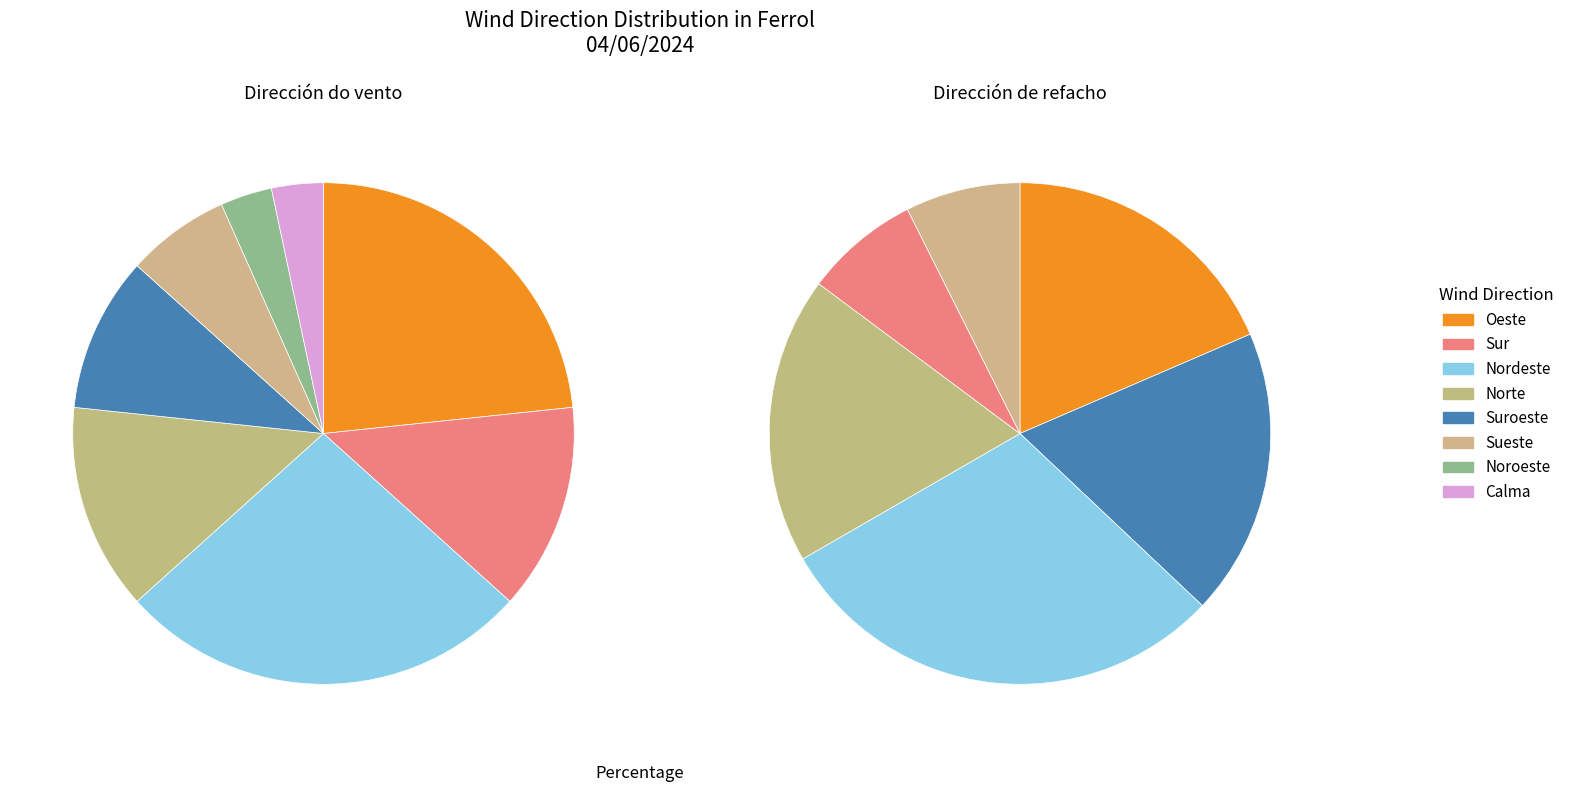

What is the change in value from Sur to Calma?

-3